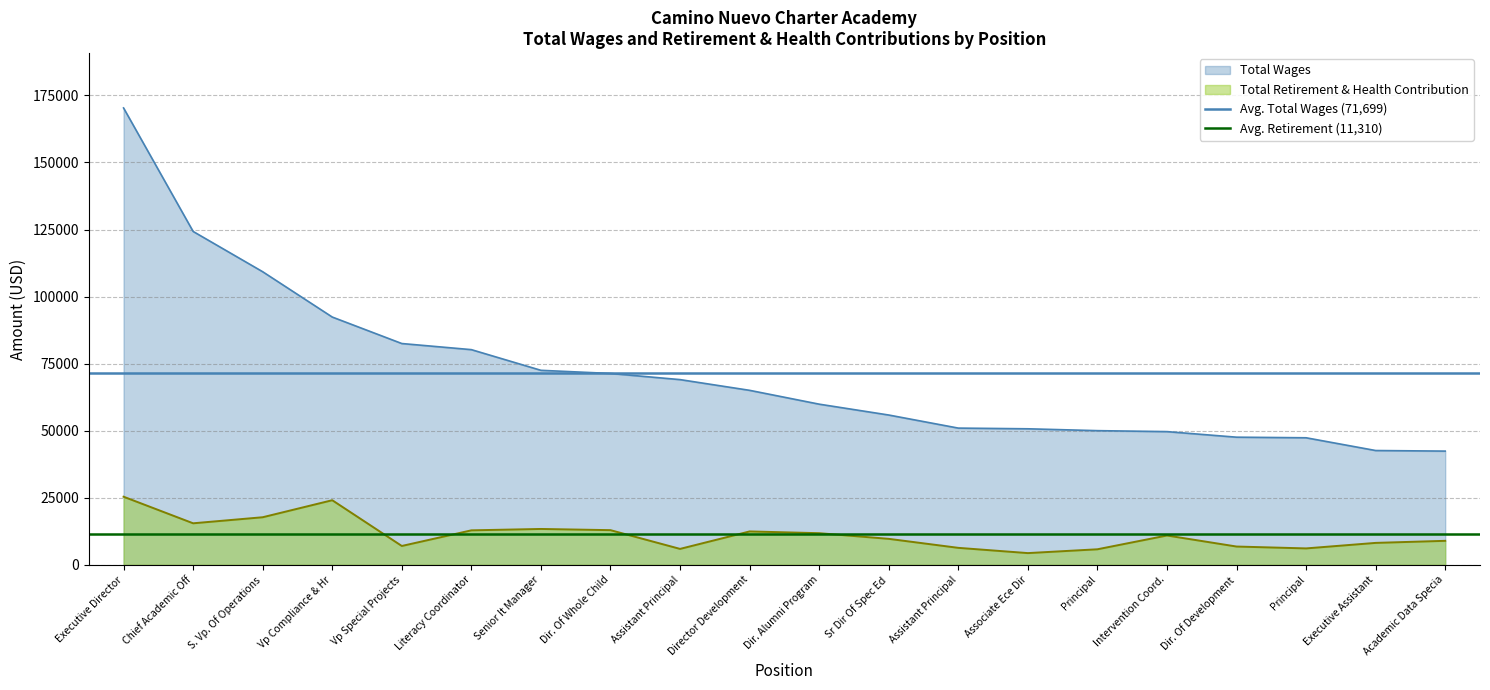

Is the value of Avg. Retirement (11,310) at Executive Director greater than the value of Avg. Total Wages (71,699) at Executive Director?

No